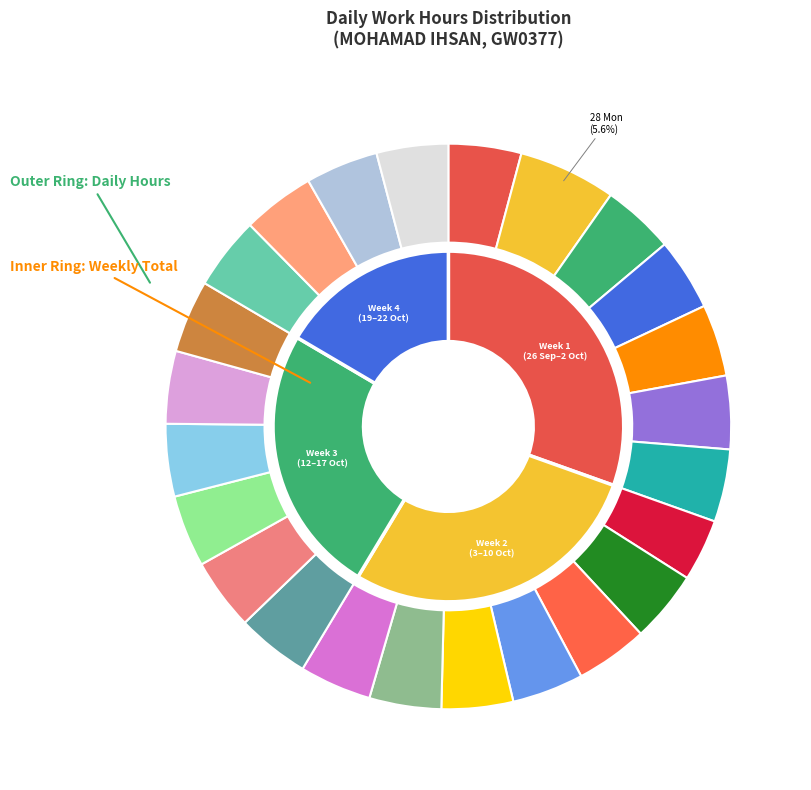

Approximately how many times larger is the value at 13 Tue compared to 16 Fri?

1.0